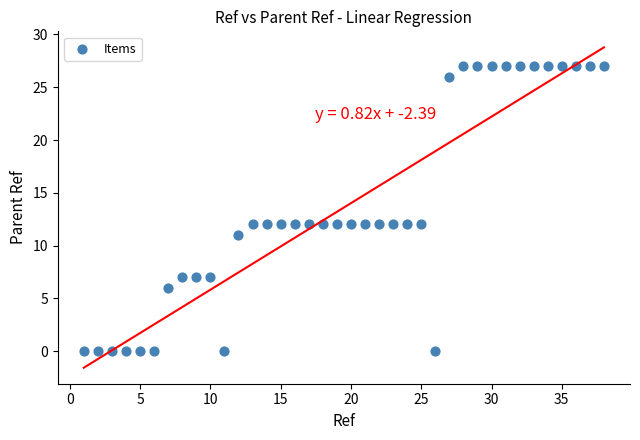

What is the range of X values (max minus min)?

37